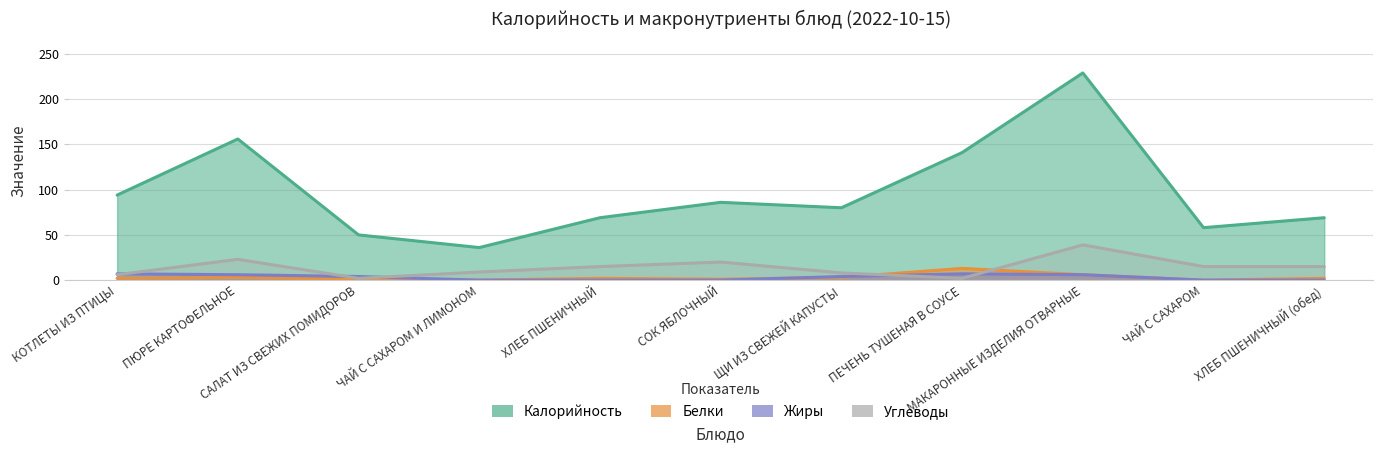

Is the value of Углеводы at КОТЛЕТЫ ИЗ ПТИЦЫ greater than the value of Калорийность at САЛАТ ИЗ СВЕЖИХ ПОМИДОРОВ?

No